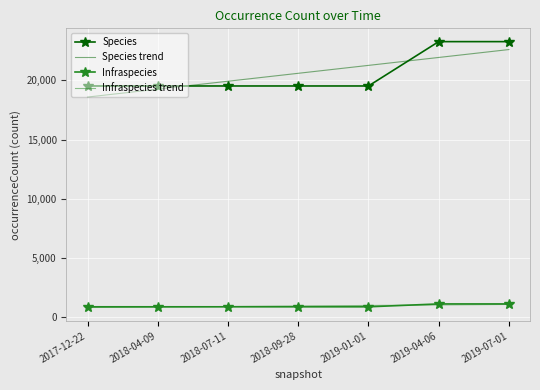

What is the total value across all series at 2018-09-28?

41895.7